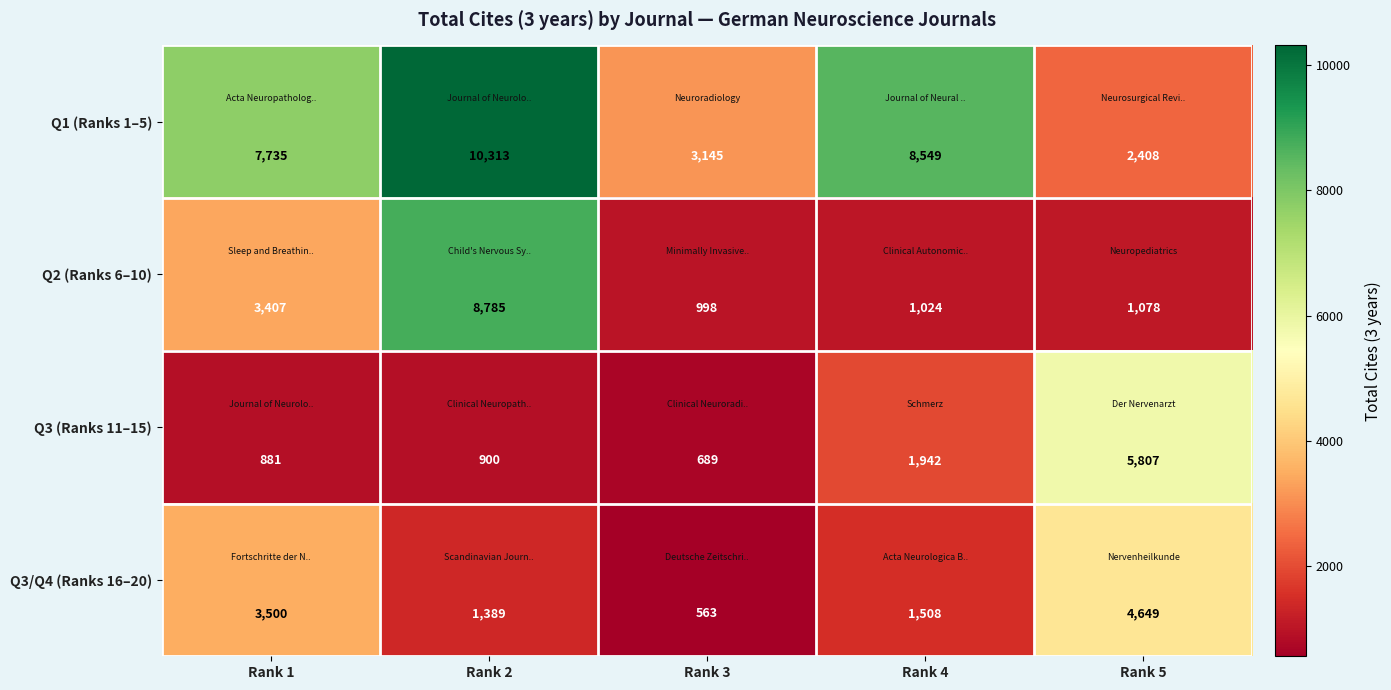

At which category does the chart reach its minimum across all series?

Rank 3